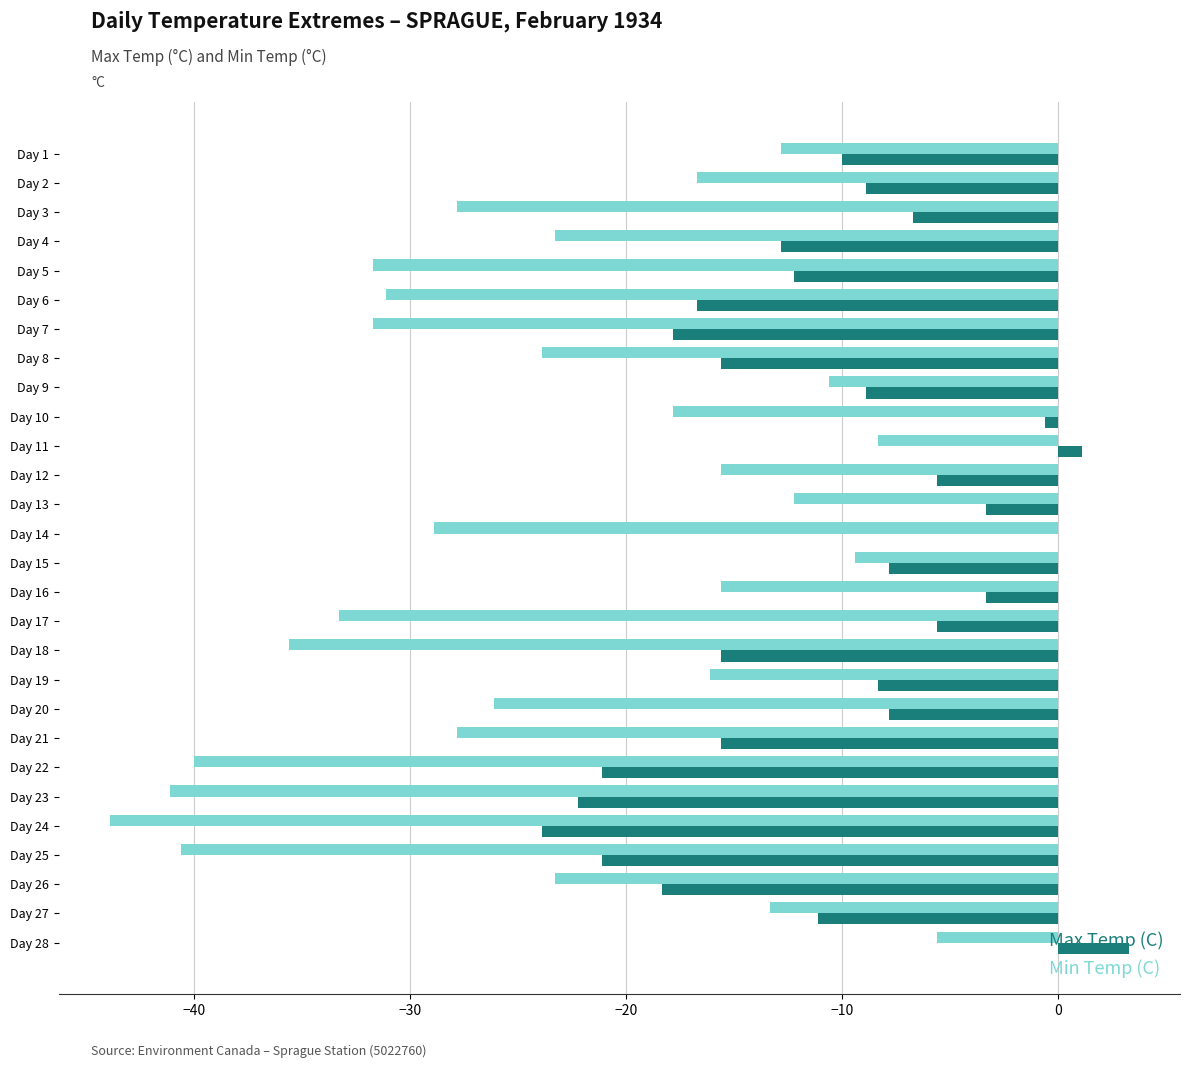

What is the total value across all series at Day 23?

-63.3